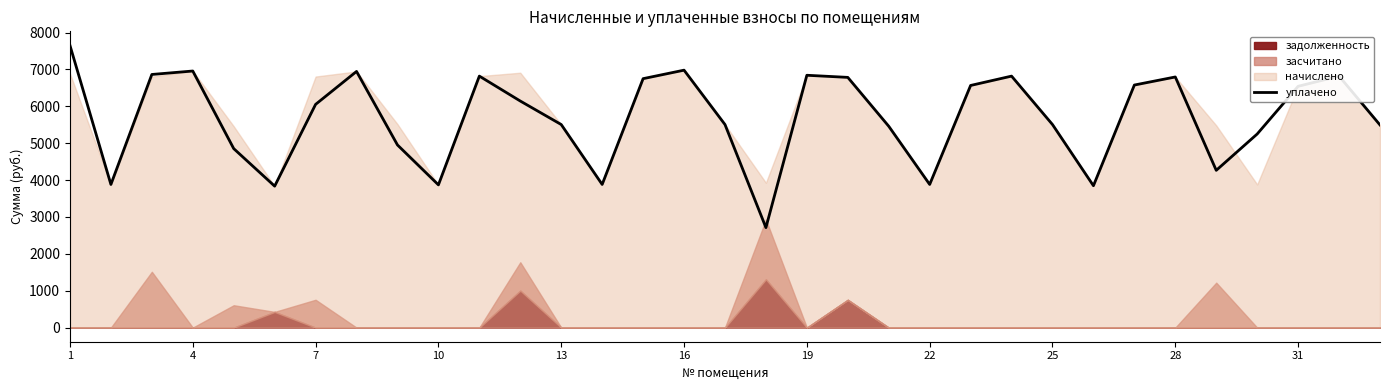

Which category has the highest value across all series?

1